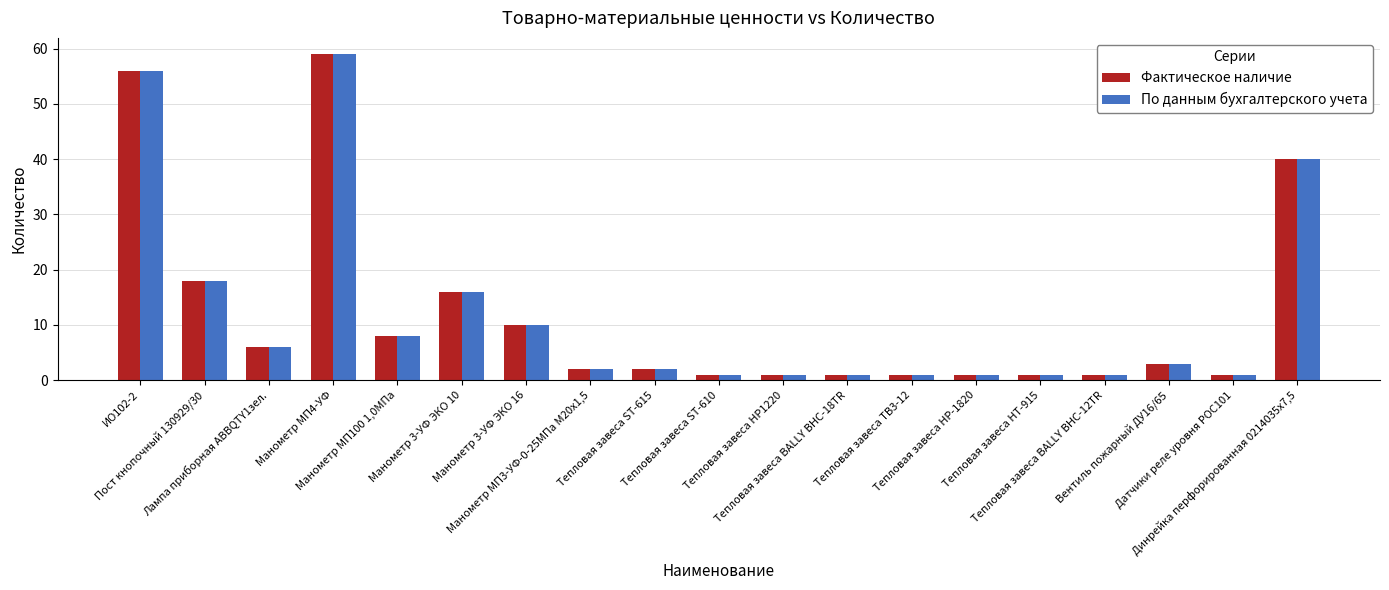

What is the difference between the maximum and second lowest values in the По данным бухгалтерского учета series?

58